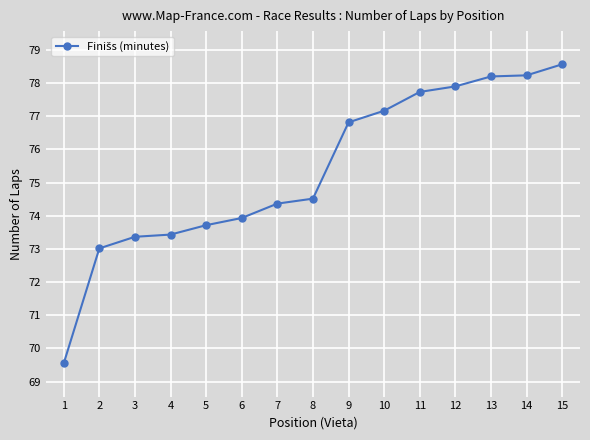

What is the approximate value at 15?

78.6